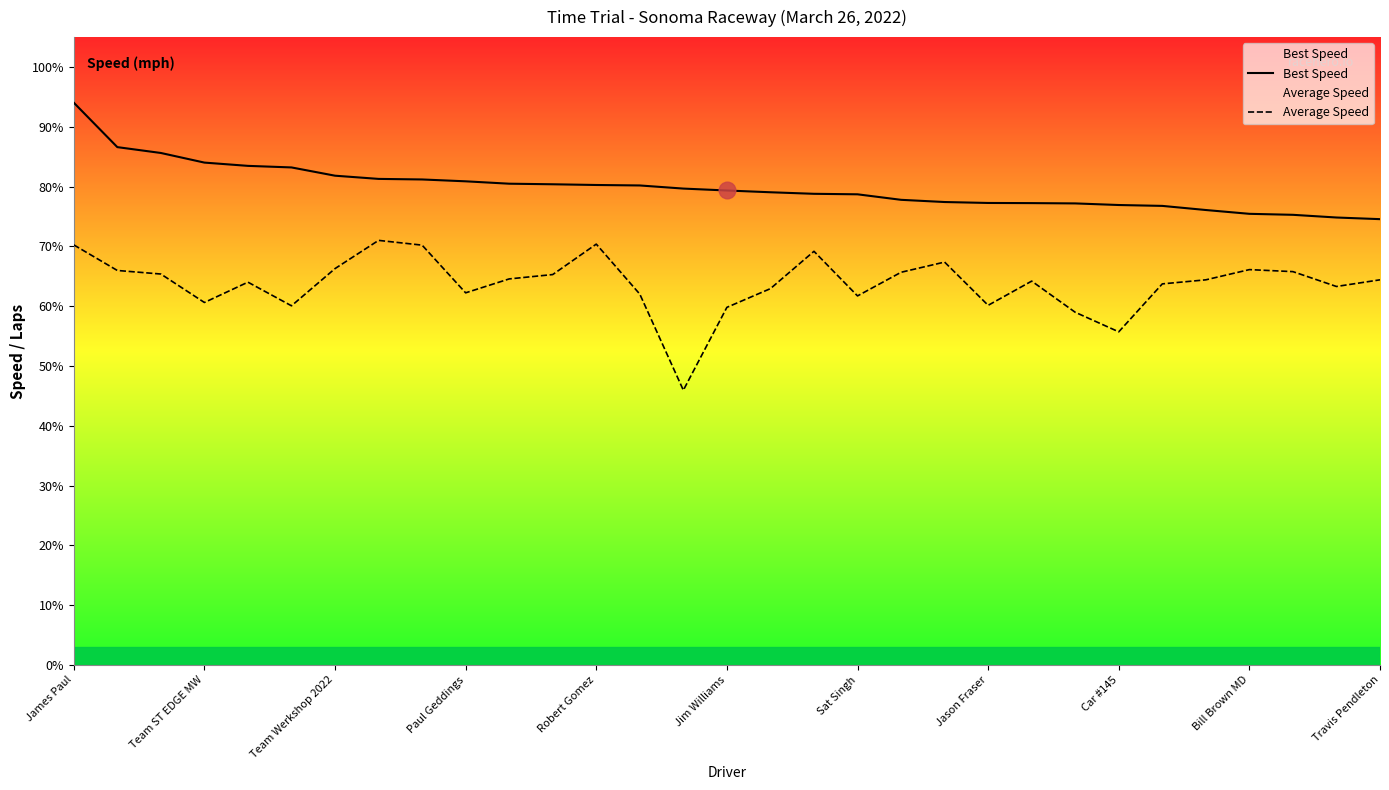

What is the sum of all Best Speed values?

2475.9